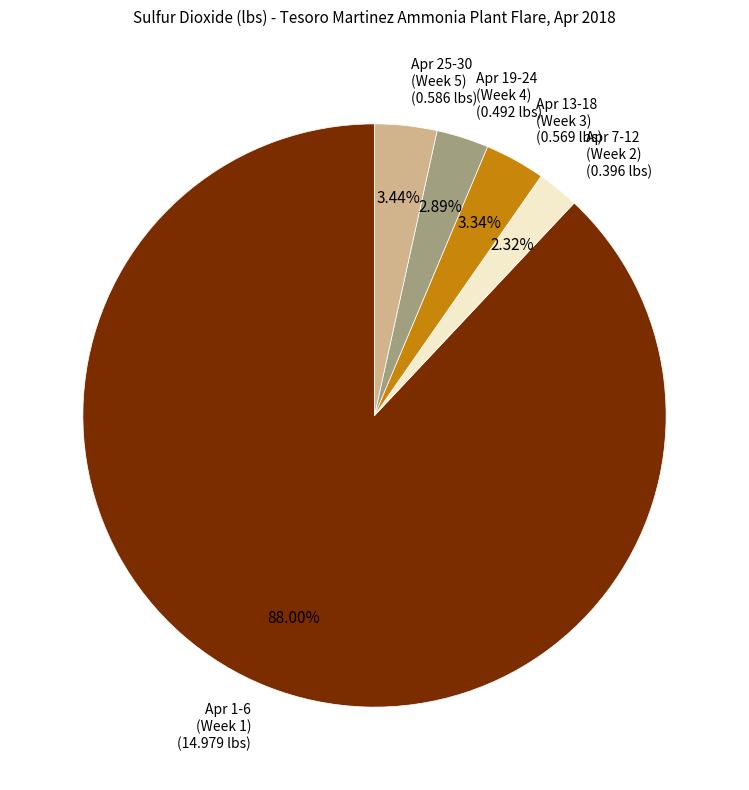

Is there any slice that represents more than half of the pie?

Yes